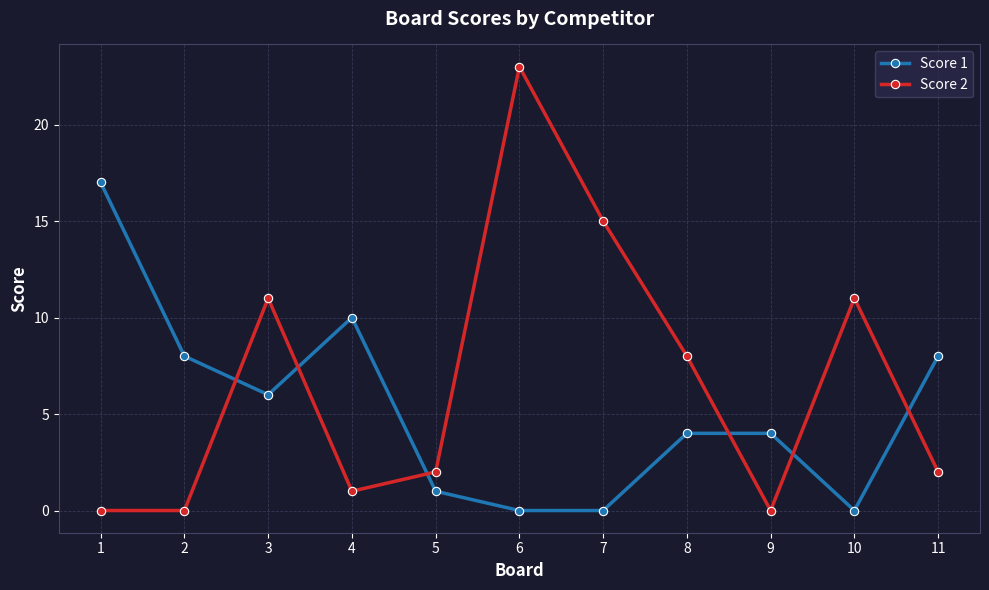

Does the chart display data point markers on the line(s)?

Yes